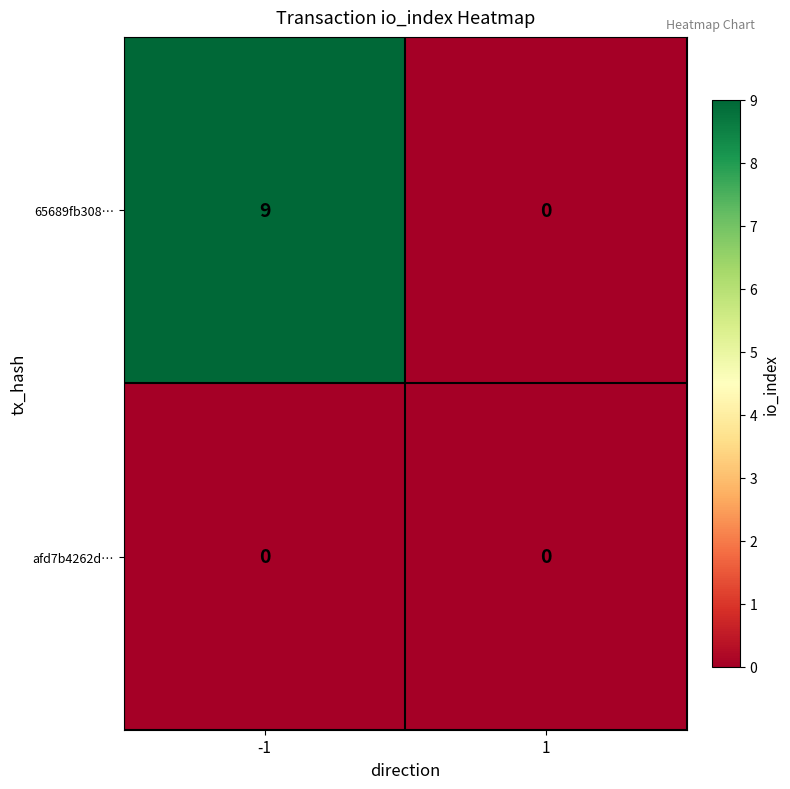

How many data points does each series have?

2